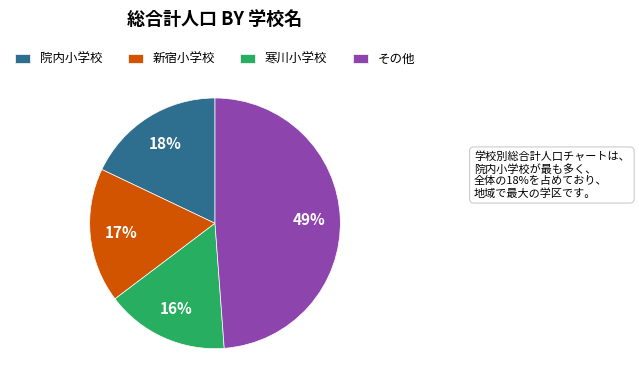

Do 寒川小学校 and 院内小学校 together represent more than half of the pie?

No